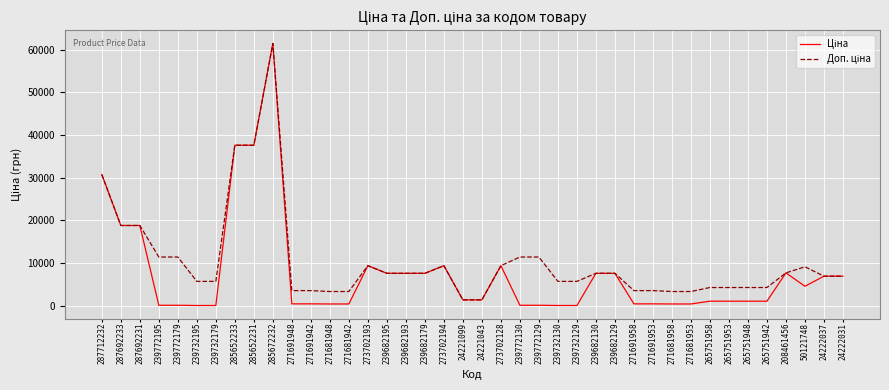

Which label corresponds to the largest value in the chart?

285672232